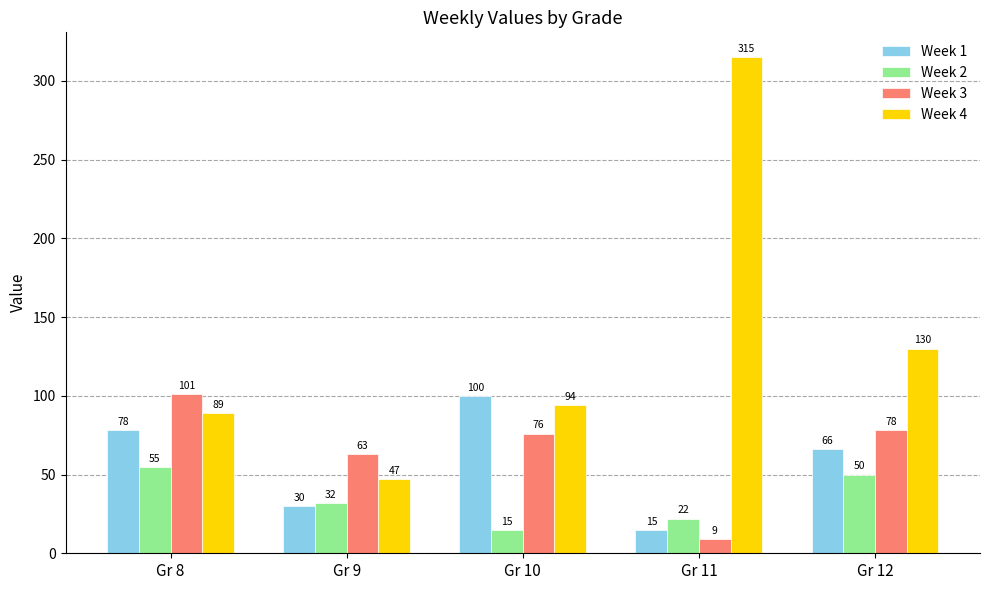

Reading left to right, list all the values displayed in this chart.

Week 1: Gr 8=78	Gr 9=30	Gr 10=100	Gr 11=15	Gr 12=66
Week 2: Gr 8=55	Gr 9=32	Gr 10=15	Gr 11=22	Gr 12=50
Week 3: Gr 8=101	Gr 9=63	Gr 10=76	Gr 11=9	Gr 12=78
Week 4: Gr 8=89	Gr 9=47	Gr 10=94	Gr 11=315	Gr 12=130